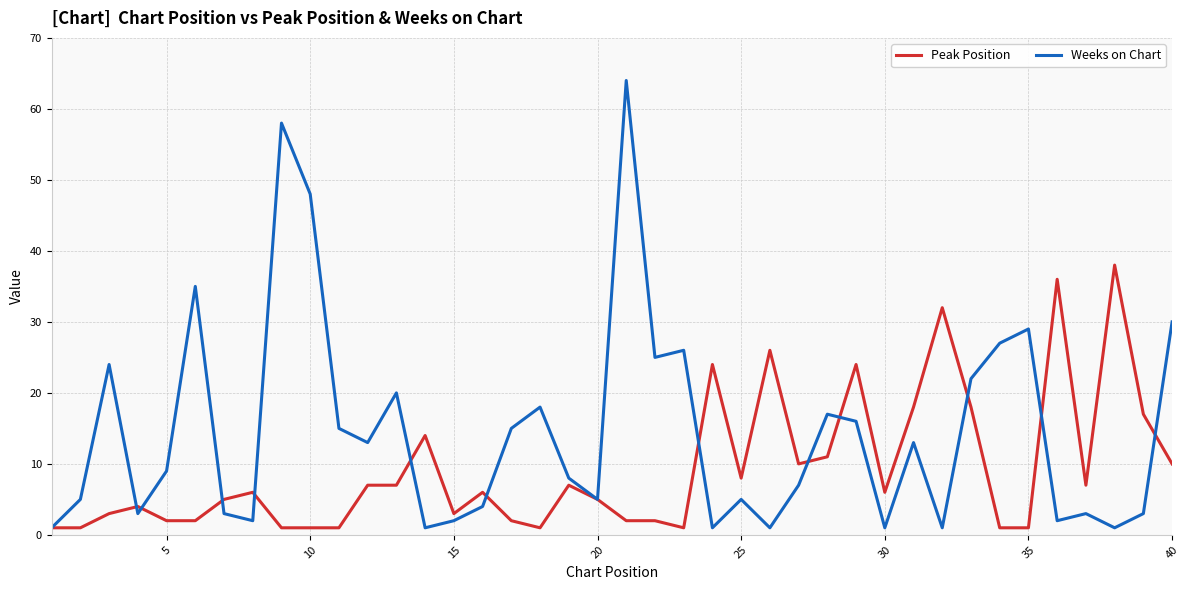

What is the maximum value for Peak Position?

38